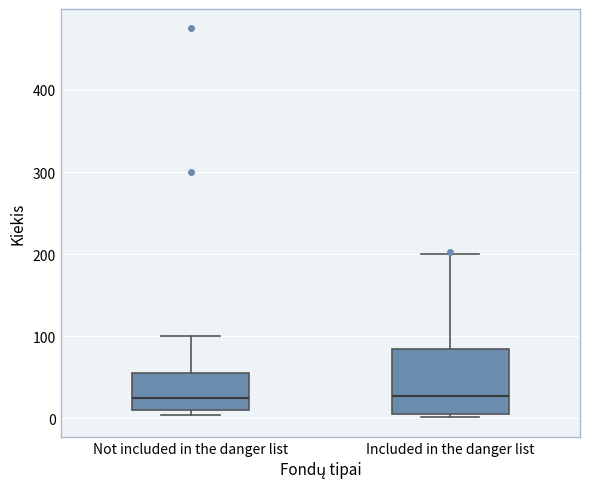

Reading left to right, read every box against the y-axis: the position of its median line, the range the box covers, and the ends of its whiskers. The values are not printed on the chart, so give them approximately, as read against the axis.

Not included in the danger list: median 30, box 10 to 50, whiskers 0 to 100
Included in the danger list: median 30, box 10 to 80, whiskers 0 to 200